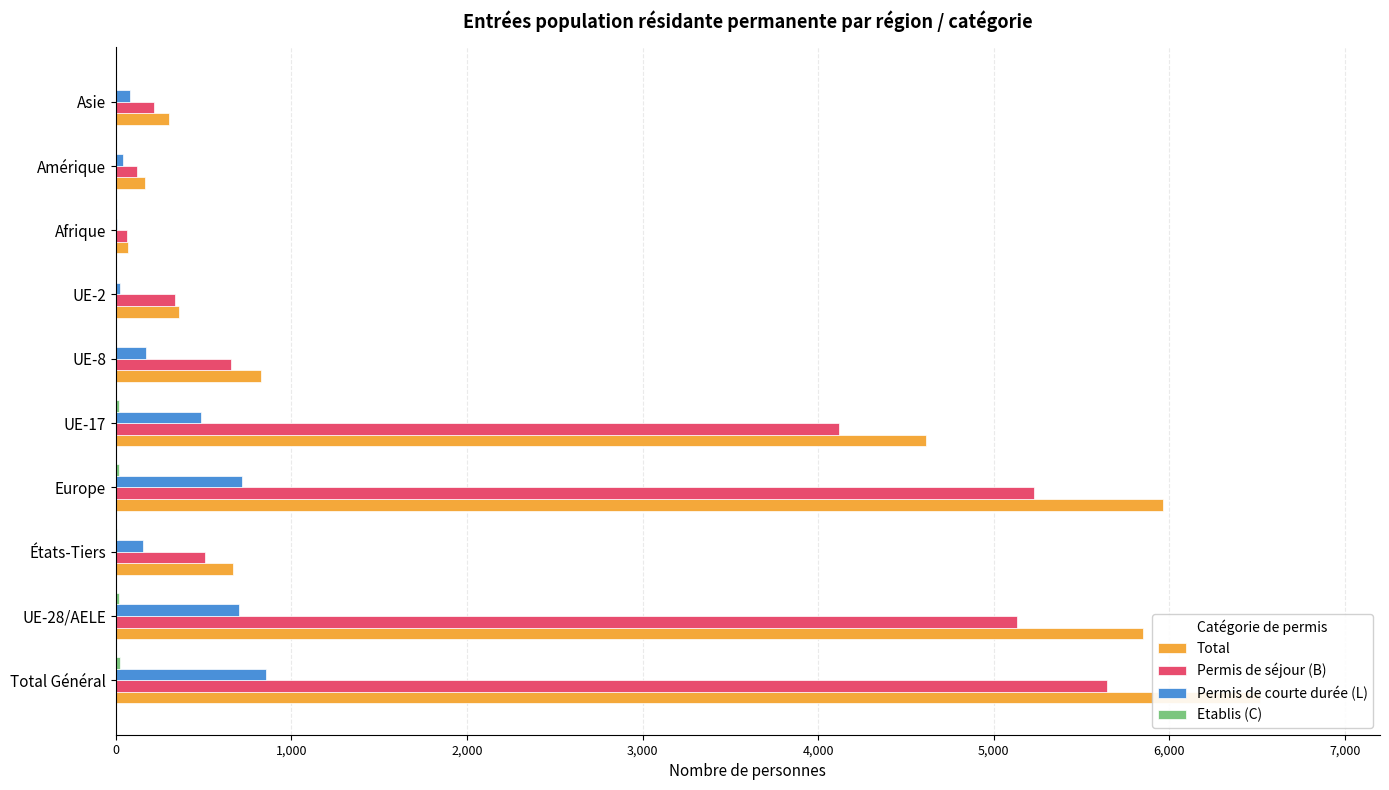

At how many categories does at least one series exceed 533?

6